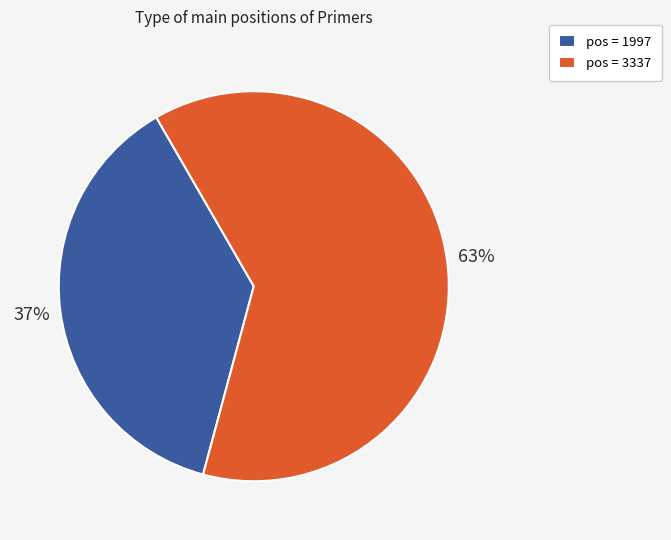

Is it true that pos = 3337 is 76% of the pie?

False